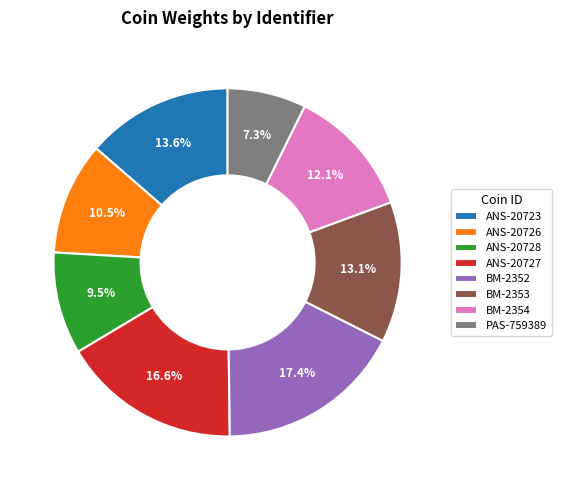

Rank the categories by value from highest to lowest.

BM-2352, ANS-20727, ANS-20723, BM-2353, BM-2354, ANS-20726, ANS-20728, PAS-759389